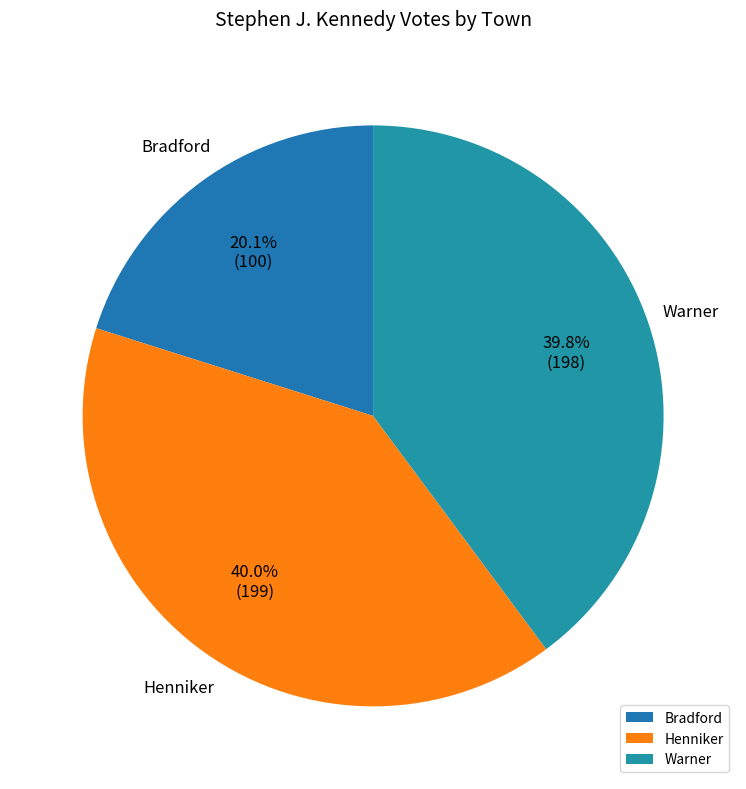

The Warner slice represents 52% of the pie. True or false?

False